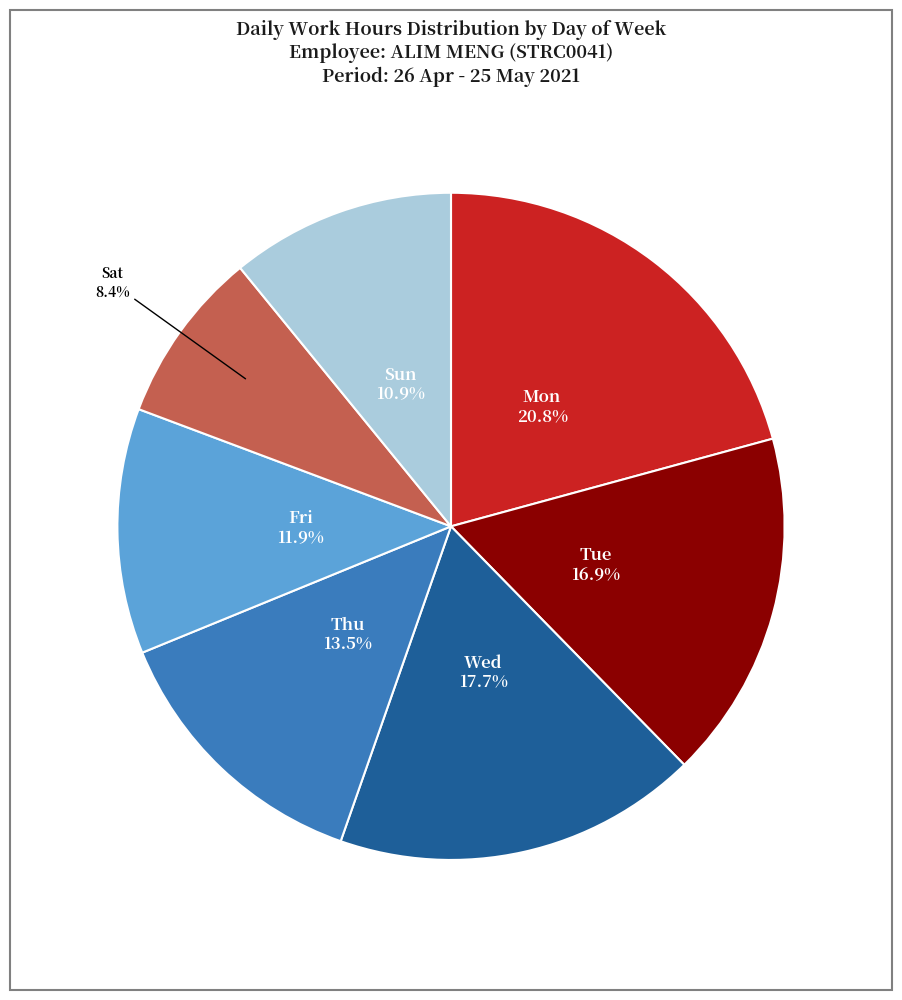

Approximately how many times larger is the value at Tue compared to Fri?

1.4